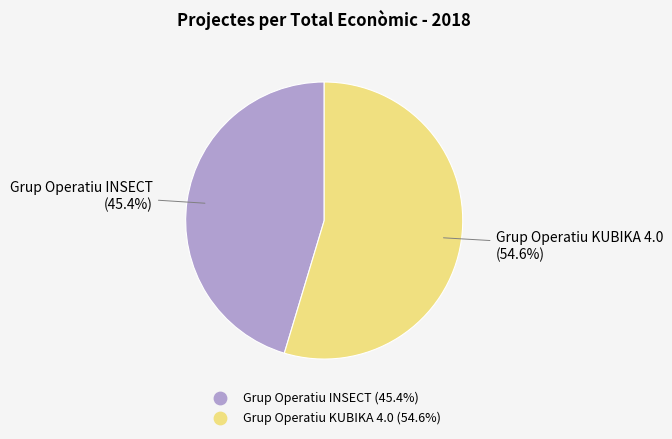

To the nearest percent, what is the average slice percentage?

50%